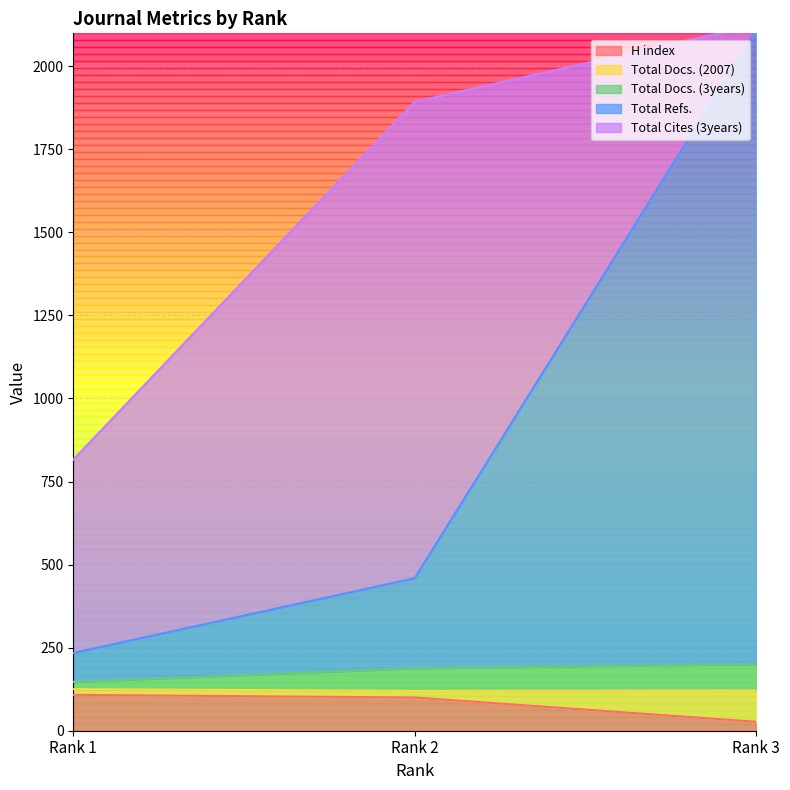

What is the maximum value for H index?

108